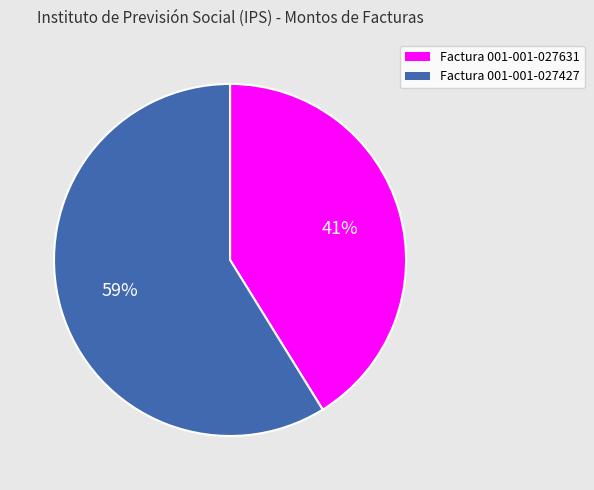

Rank the categories by value from lowest to highest.

Factura 001-001-027631, Factura 001-001-027427